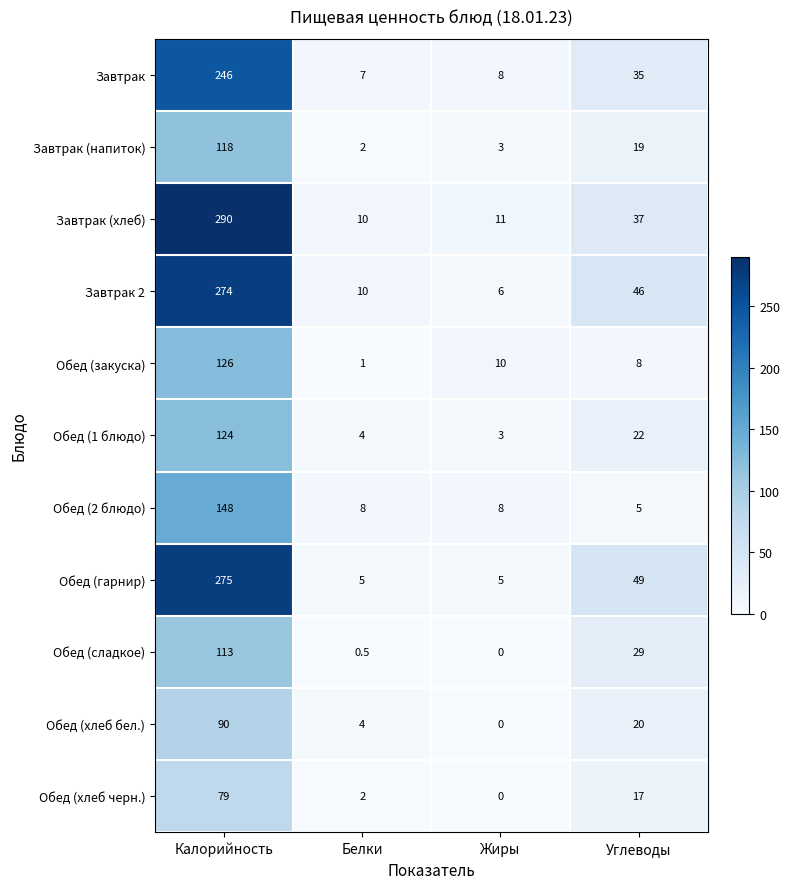

What is the lowest value of the Обед (1 блюдо) series?

3.0